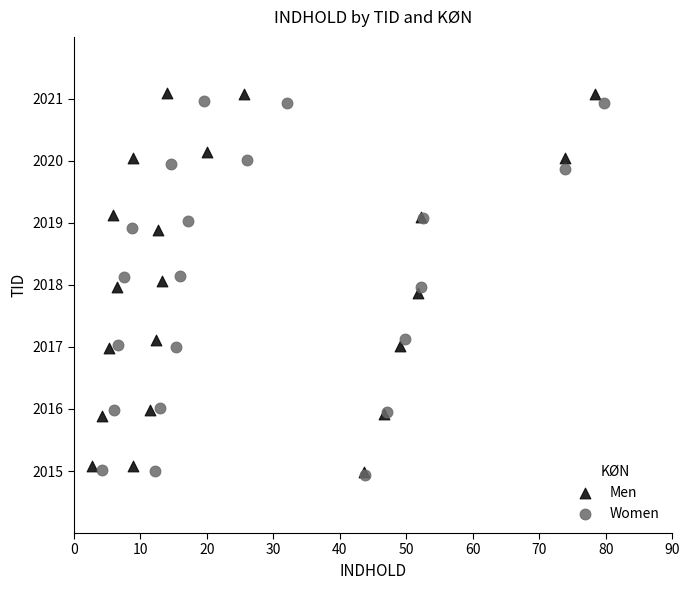

What are all the series names shown in the legend?

Men, Women